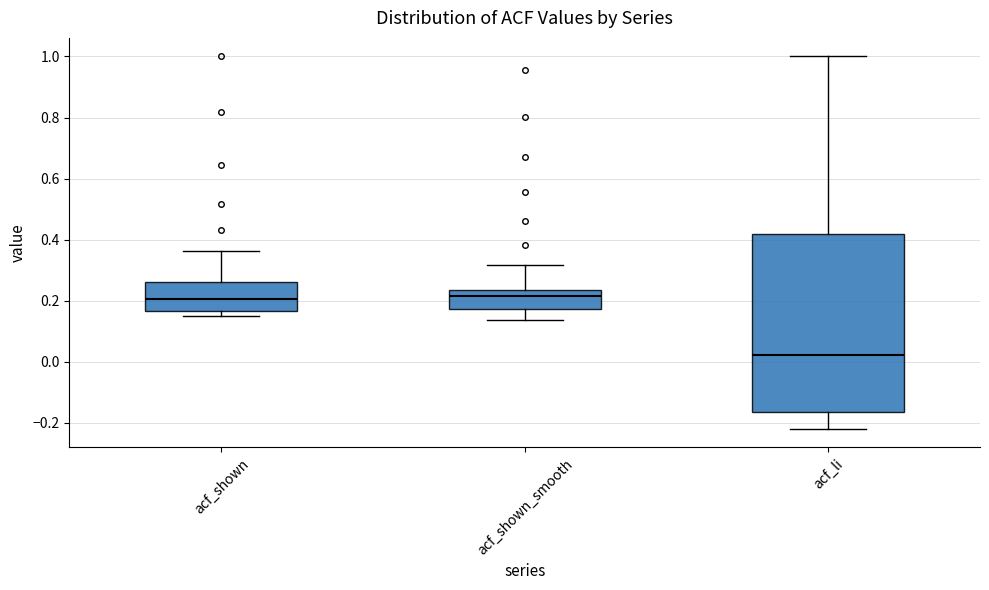

Comparing the boxes themselves (not the whiskers), which one is the tallest?

acf_li